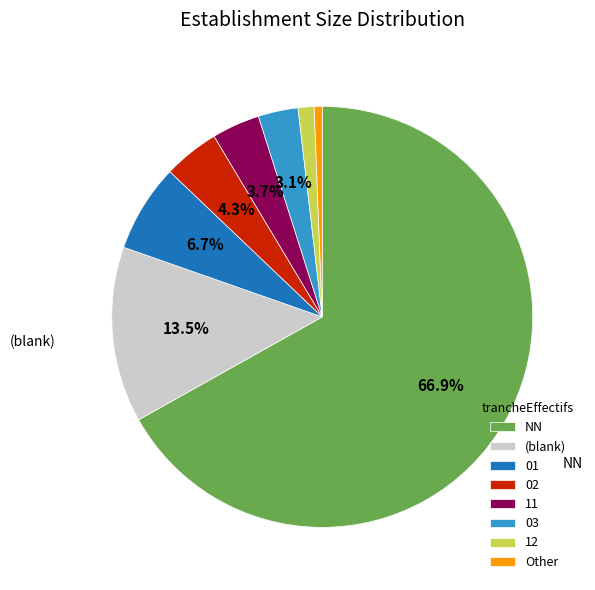

Which category has the biggest portion of the pie?

NN